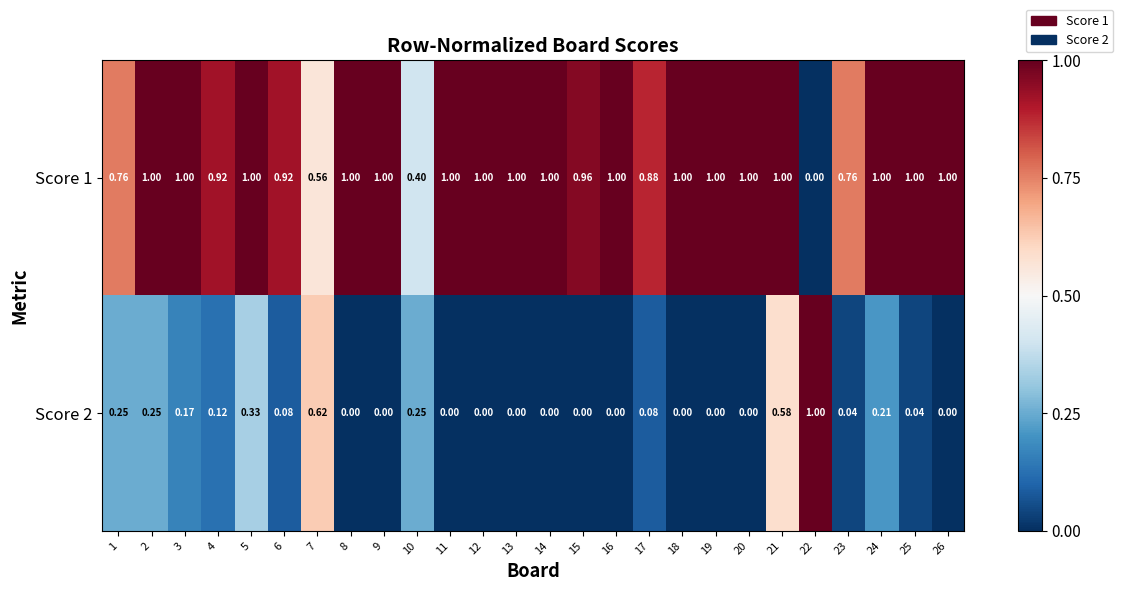

Is the value of Score 1 at 15 greater than the value of Score 2 at 24?

Yes